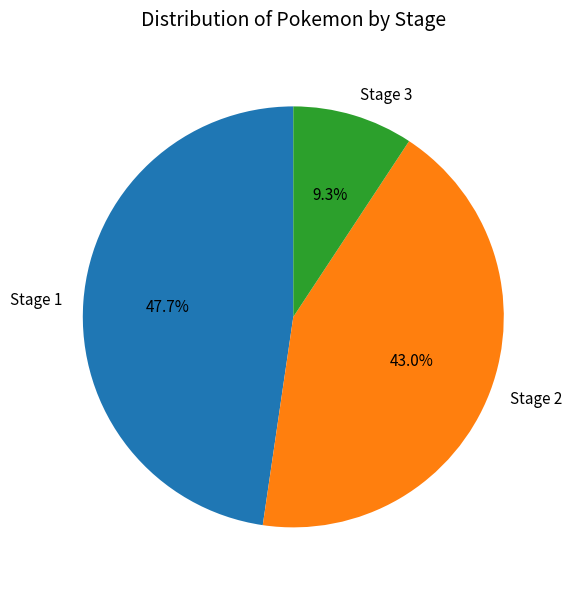

Combined, do Stage 2 and Stage 3 account for over 50%?

Yes